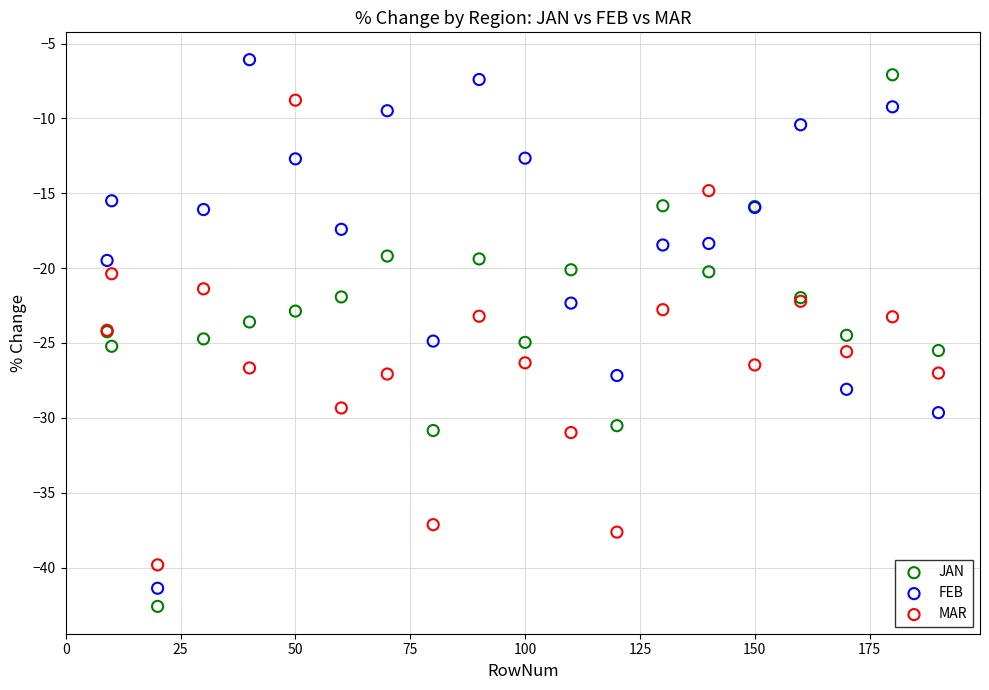

What is the X range (max minus min) for the scatter plot?

181.0